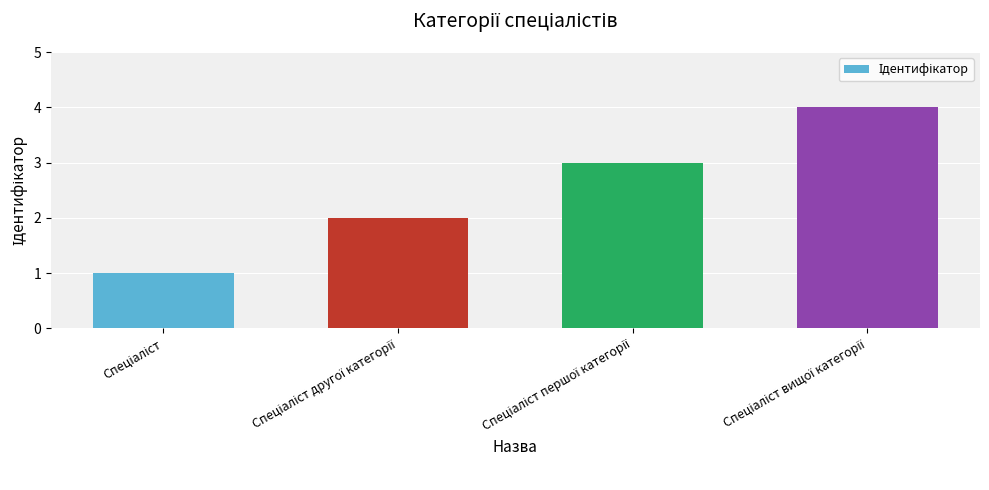

How many categories are shown in the chart?

4